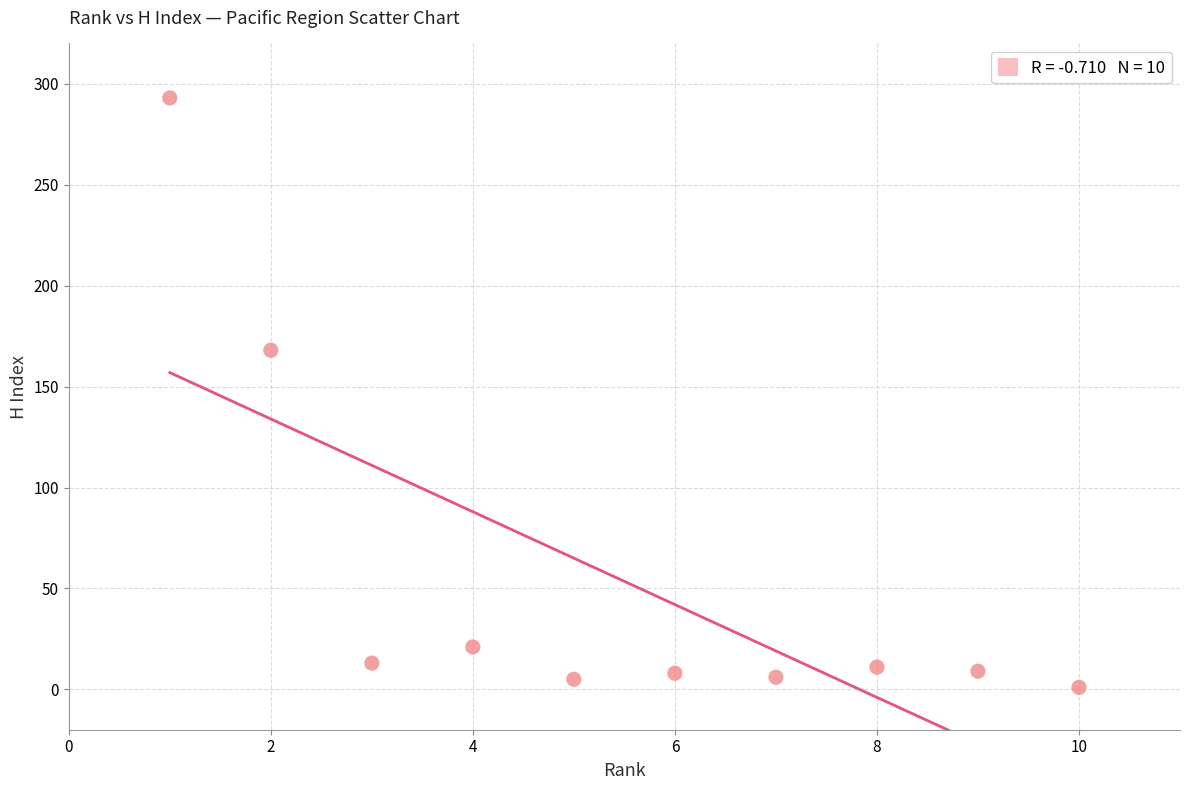

What Y value in the scatter plot is closest to 147?

168